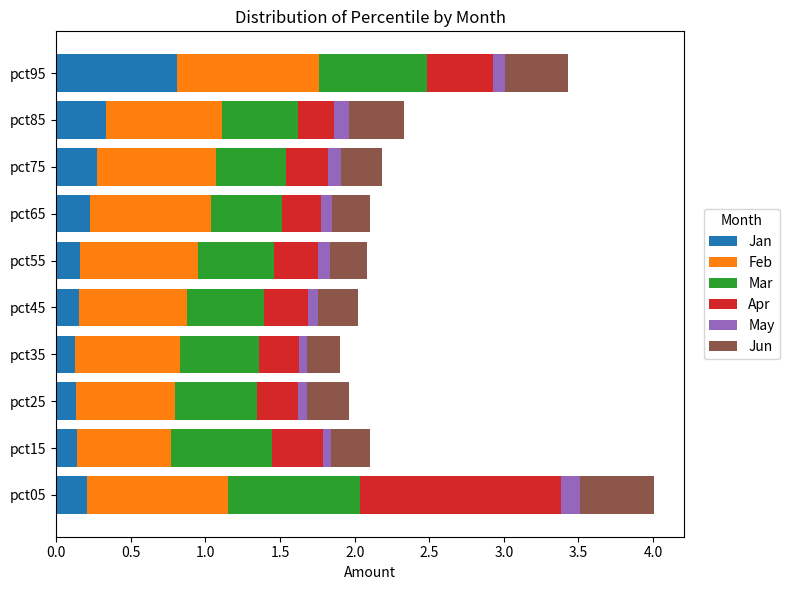

What is the difference between the maximum and minimum values in the Jan series?

0.7